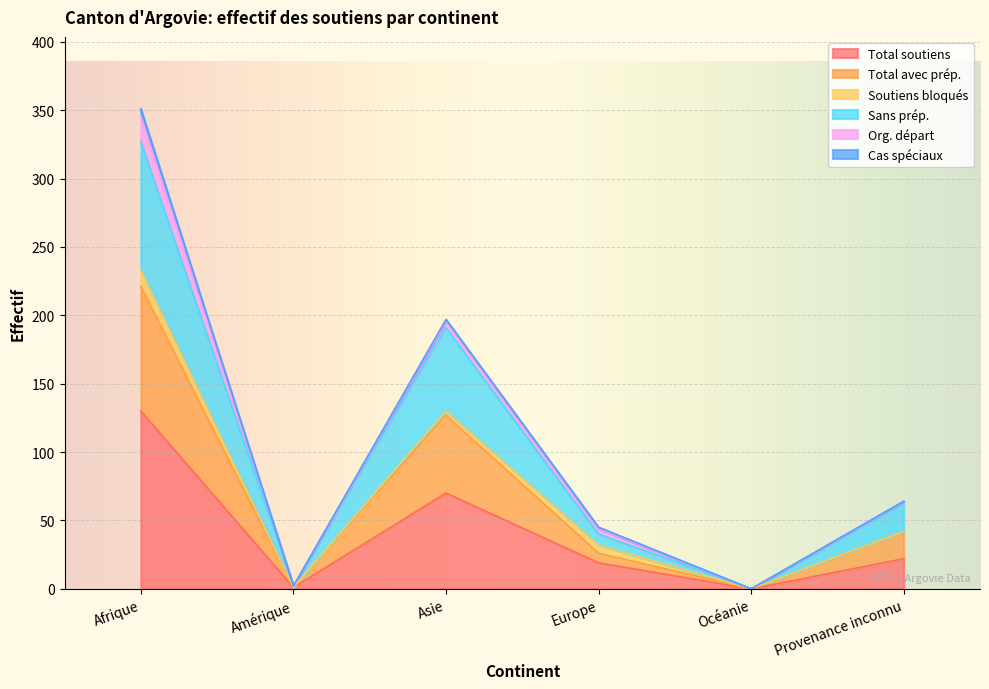

At which label does Total soutiens first exceed 22?

Afrique